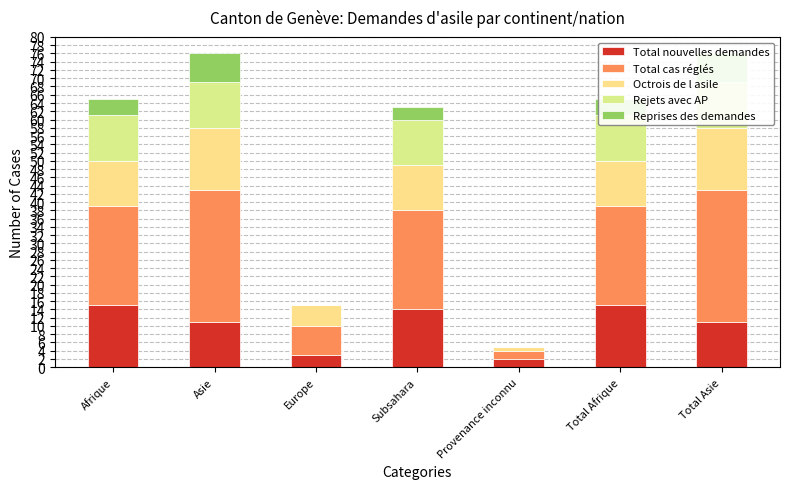

Which category has the lowest value in the Reprises des demandes series?

Europe